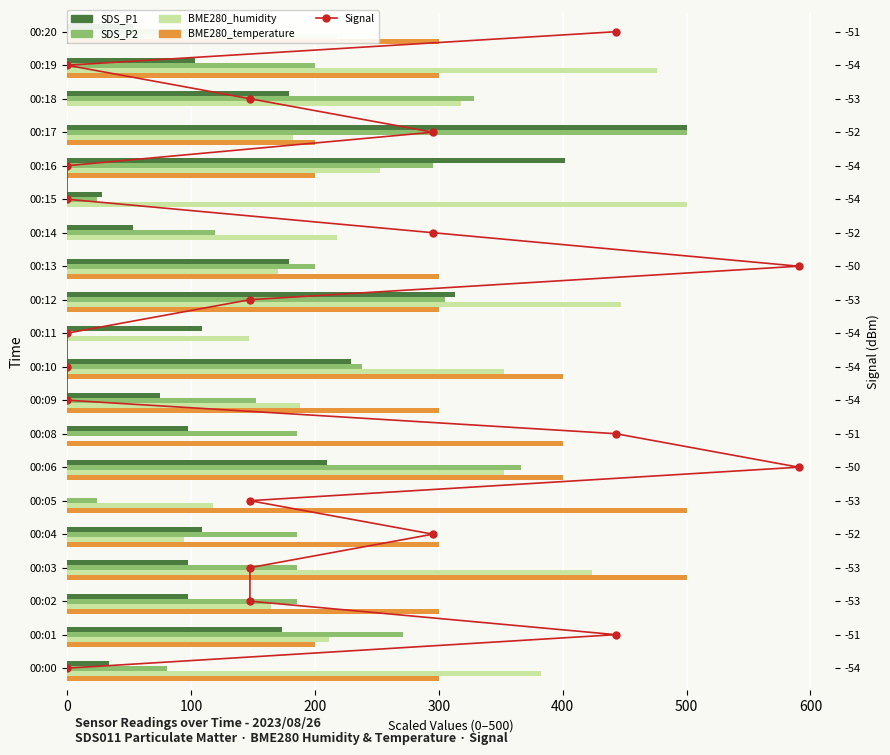

True or false: SDS_P2 has a value of 185.7 at 00:02.

True